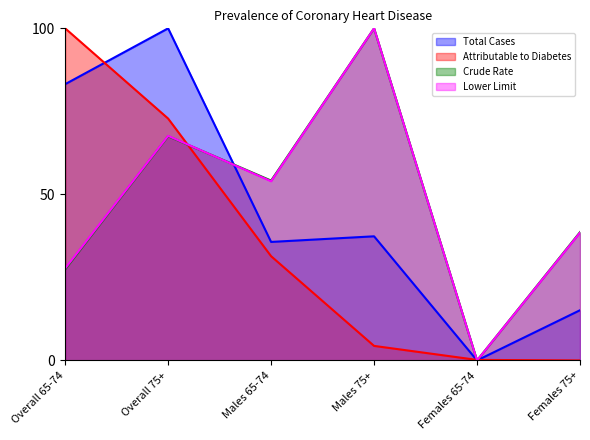

Which has a higher value, Overall 75+ or Overall 65-74?

Overall 75+